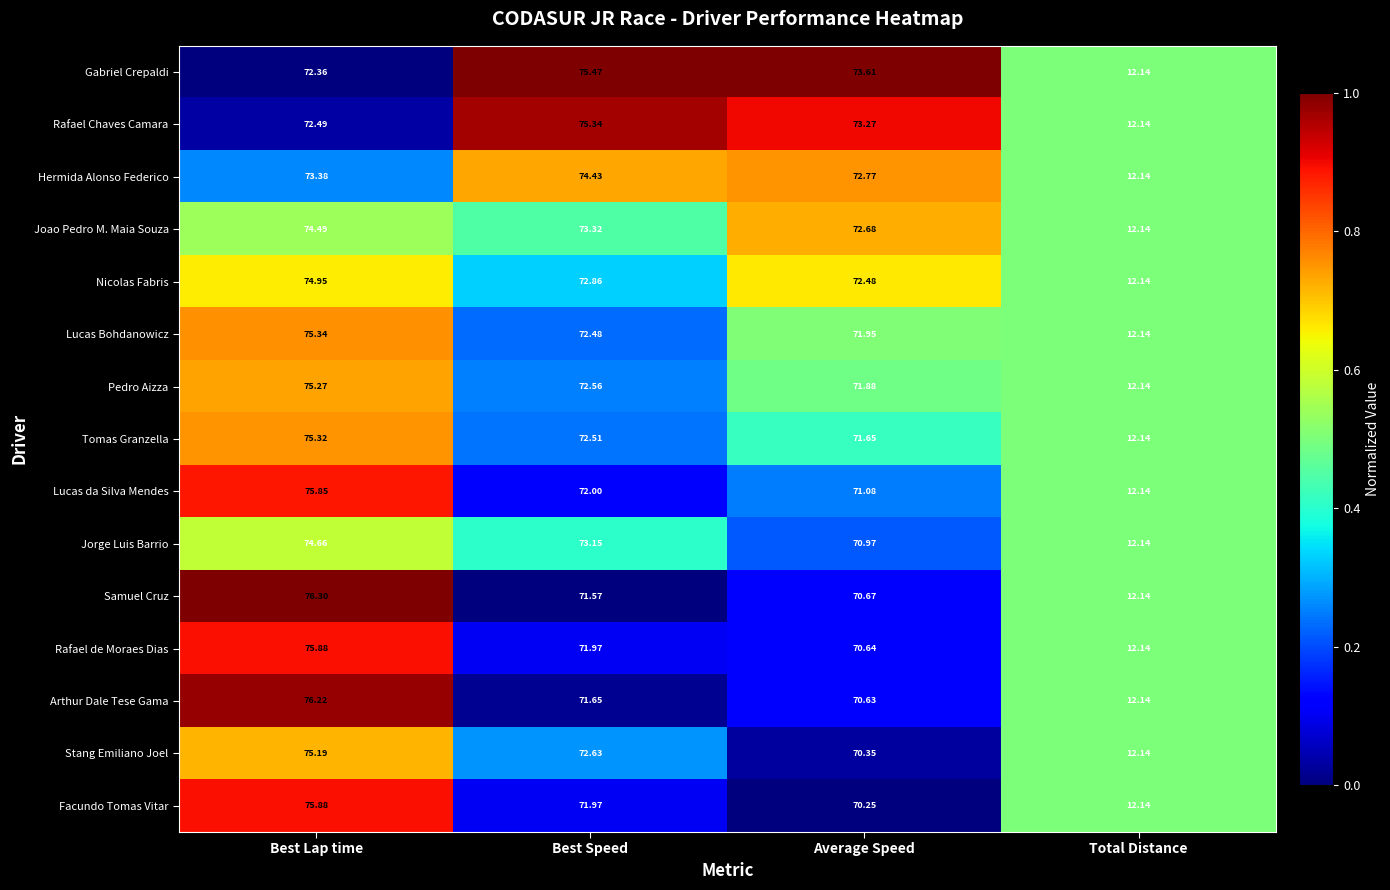

Which series has the widest spread of values?

Samuel Cruz